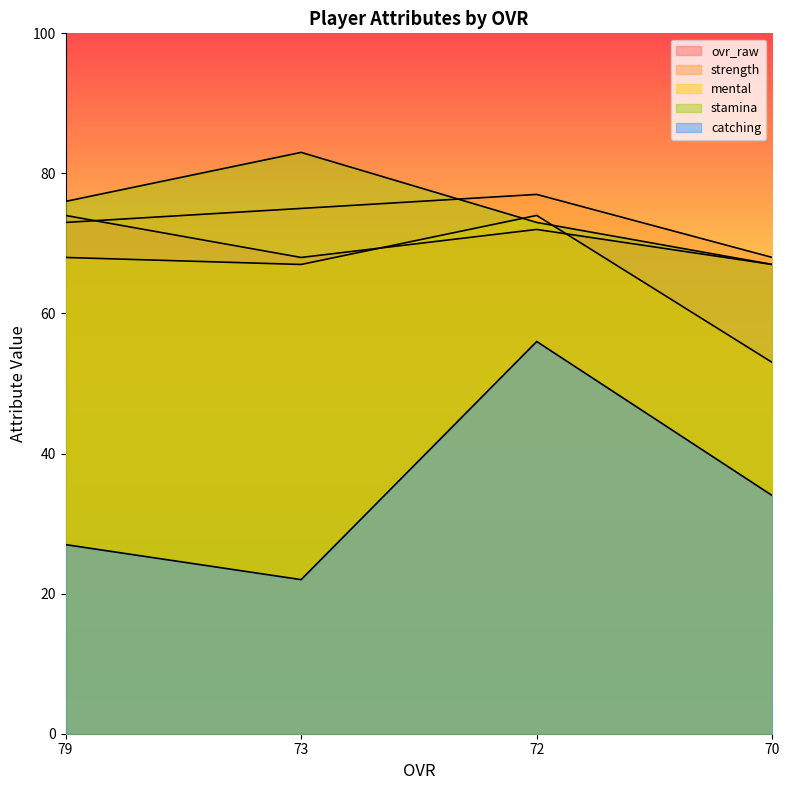

Between 73 and 72, which series saw the biggest shift?

catching